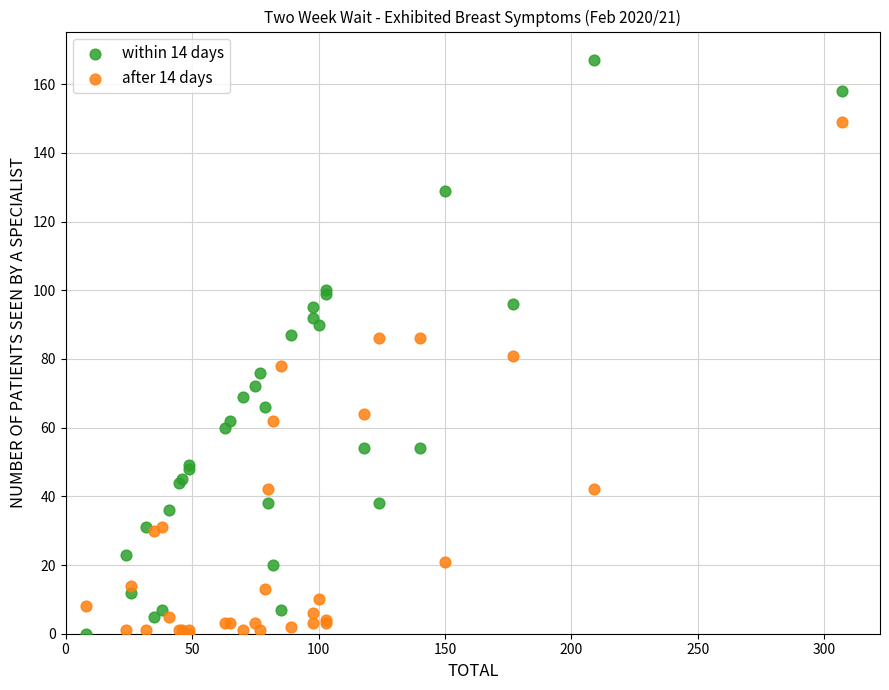

What is the X range (max minus min) for the scatter plot?

299